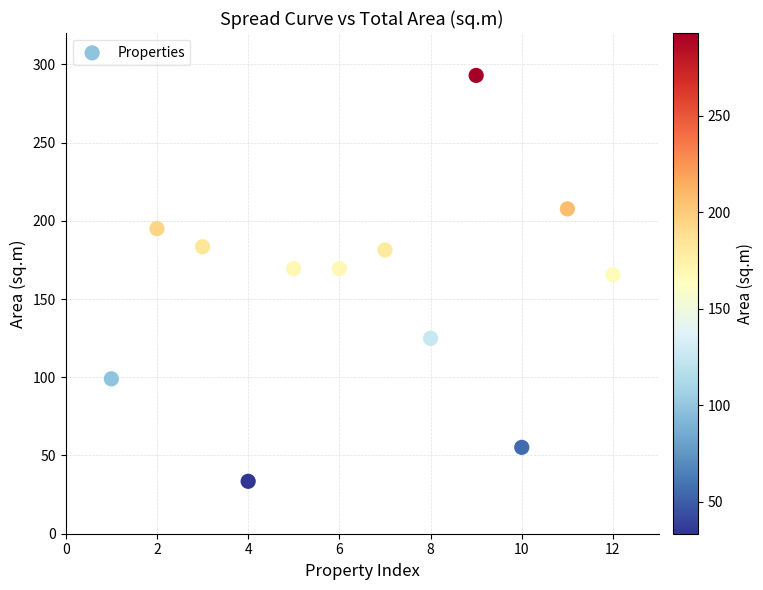

What is the average X value?

6.5